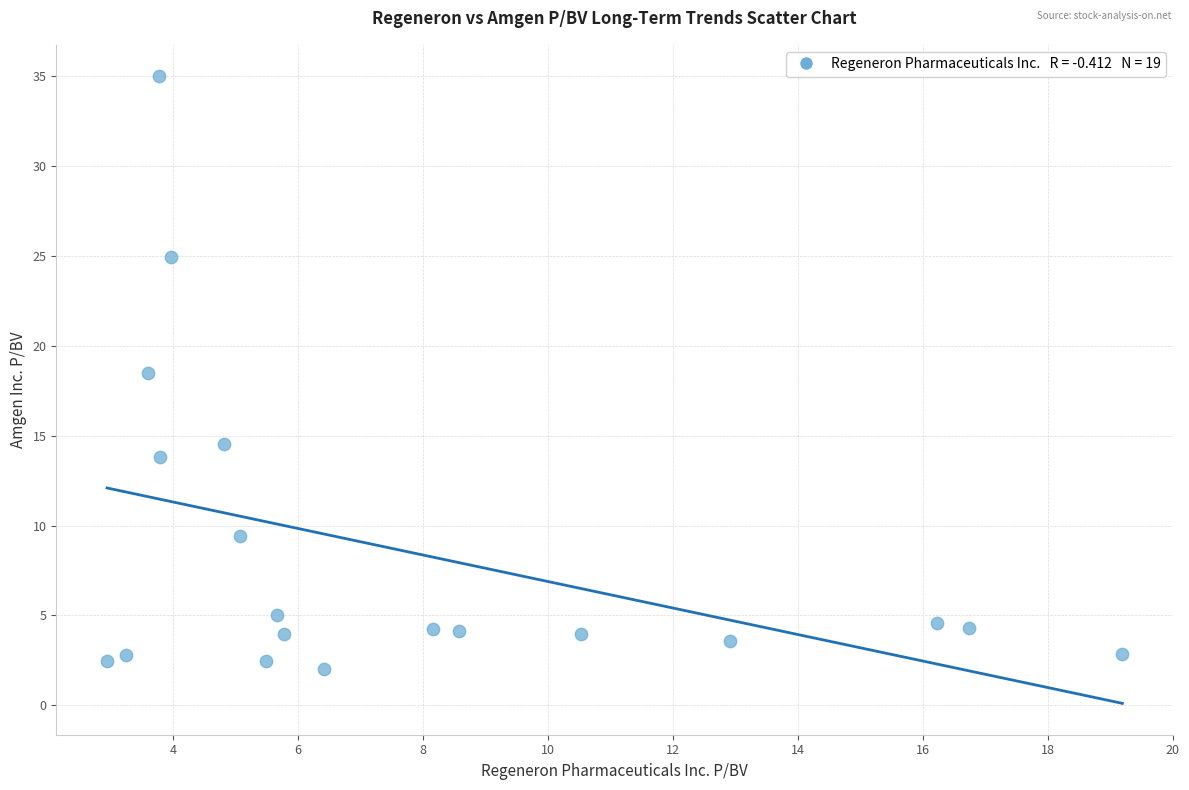

What Y value in the scatter plot is closest to 18?

18.5